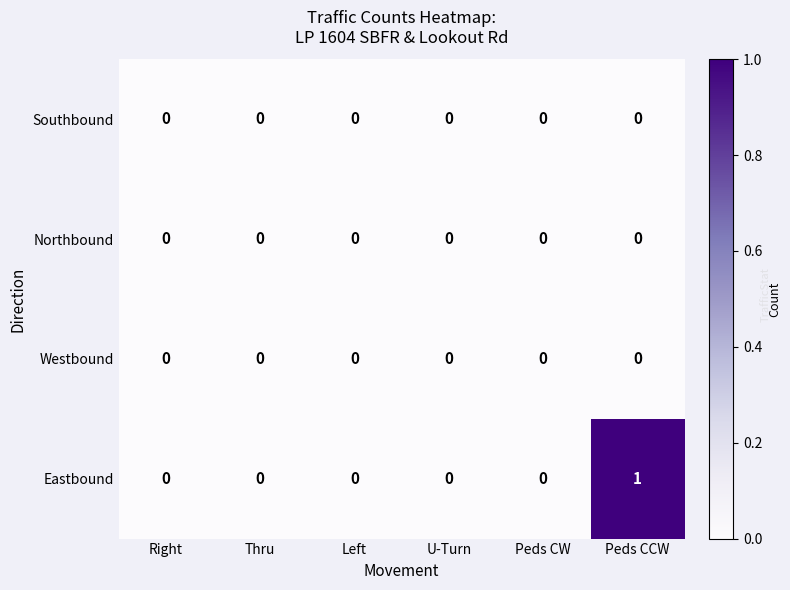

Which series has the largest total across all categories?

Eastbound